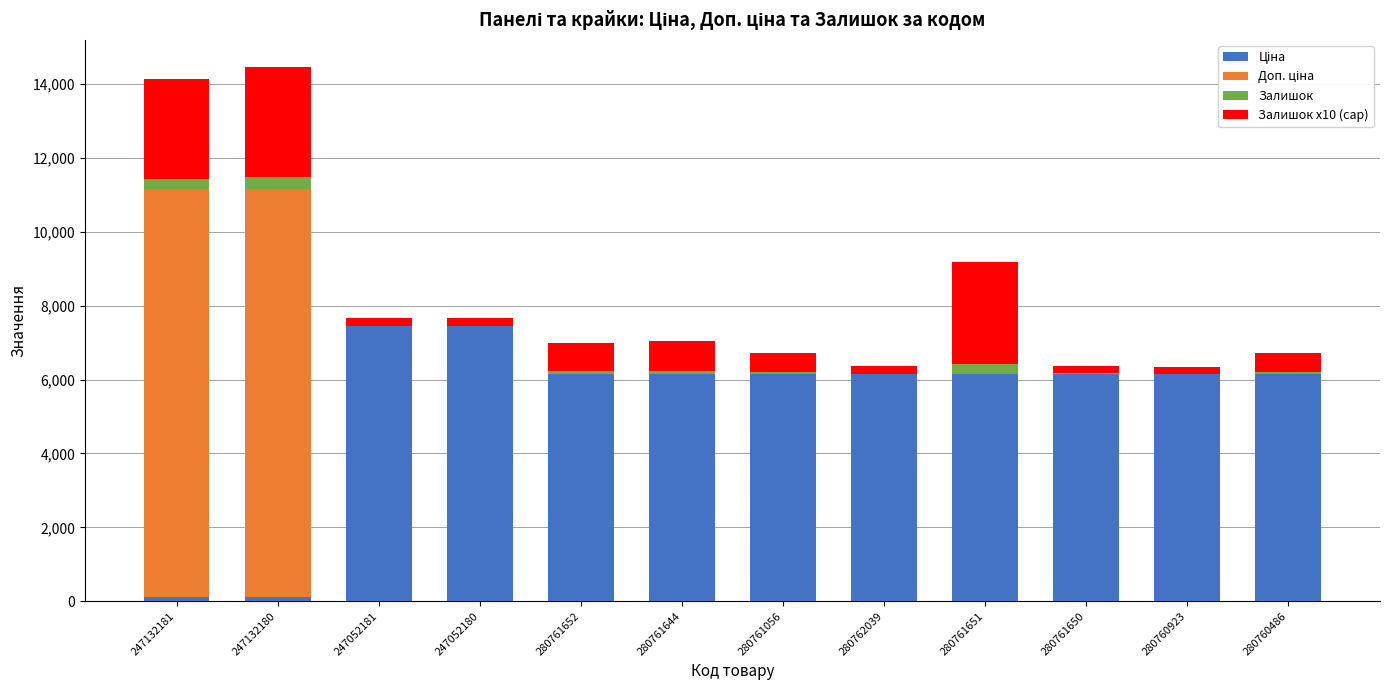

Count the number of data series in this chart.

4